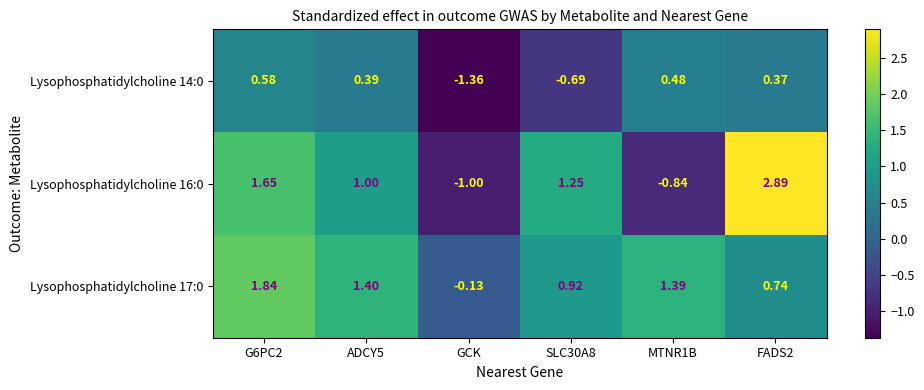

At how many categories does at least one series exceed 0?

5